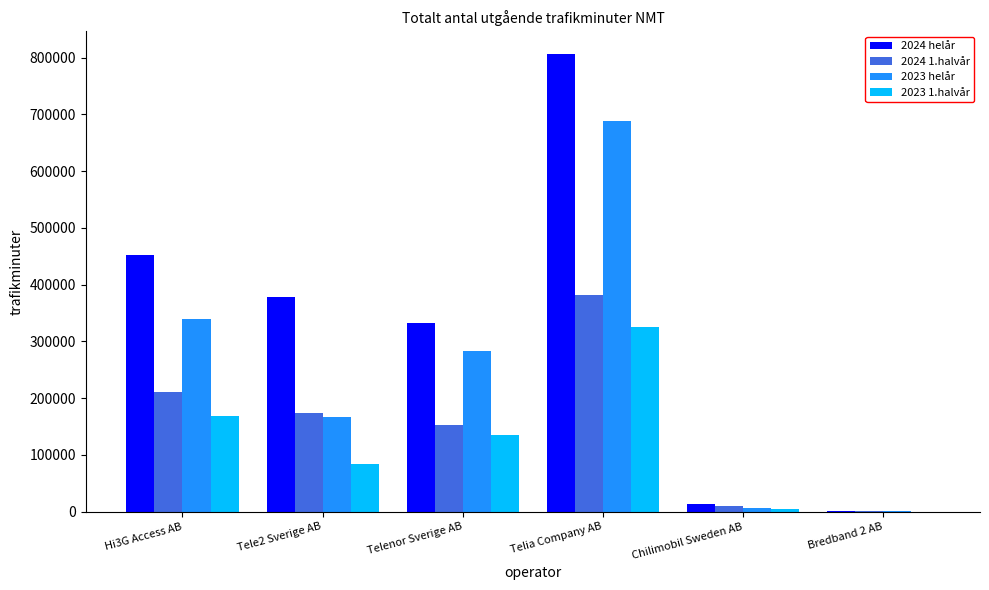

At which category is the sum across all series the highest?

Telia Company AB